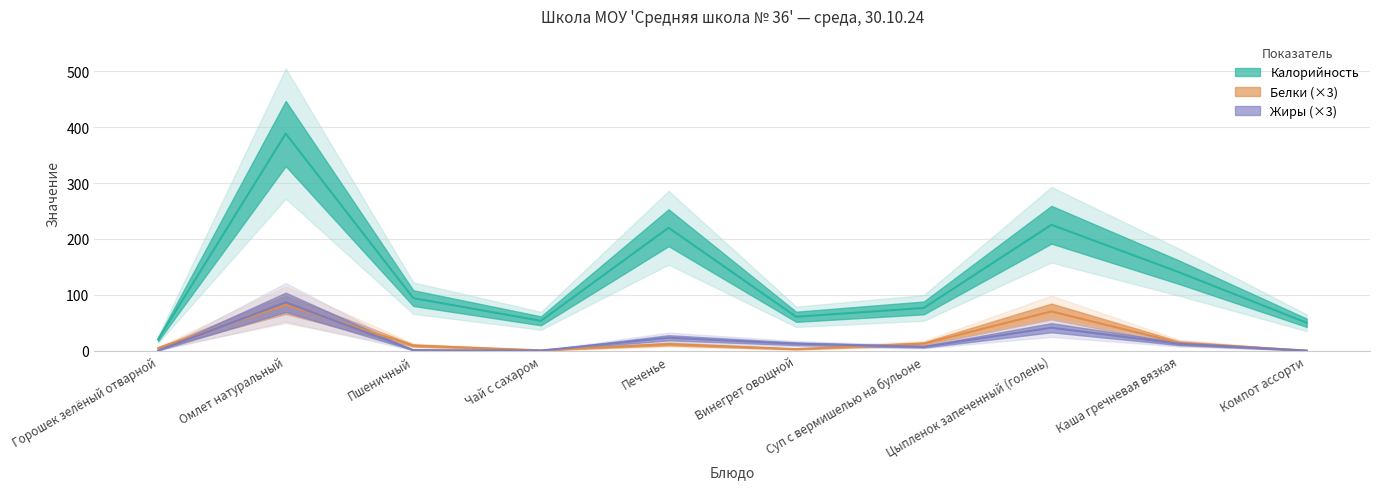

At Компот ассорти, list the series in order from largest to smallest.

Калорийность, Белки, Жиры